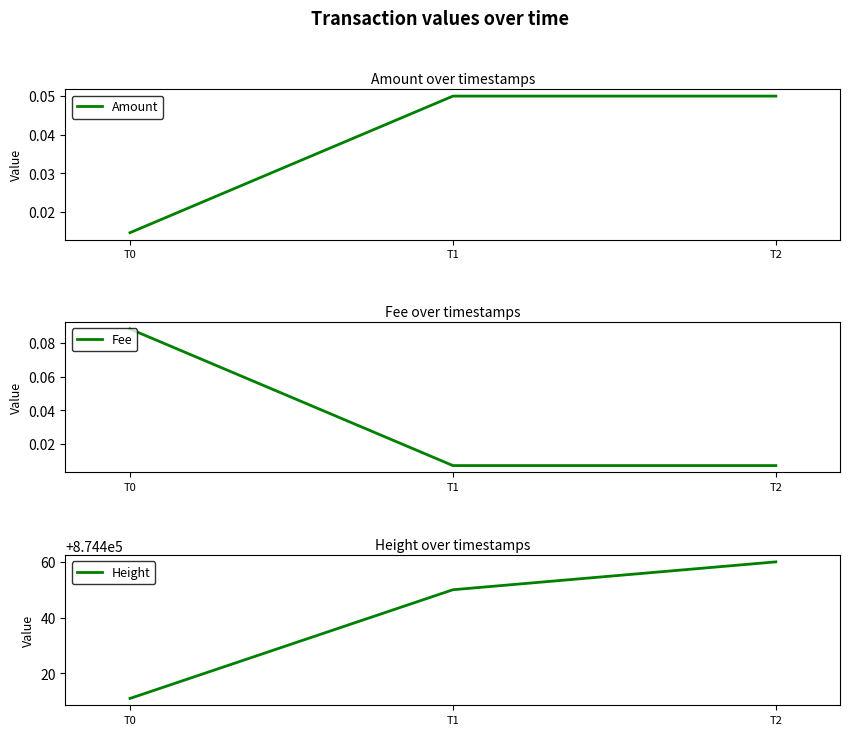

What is the value of the Fee point at the 1st from the left?

0.1